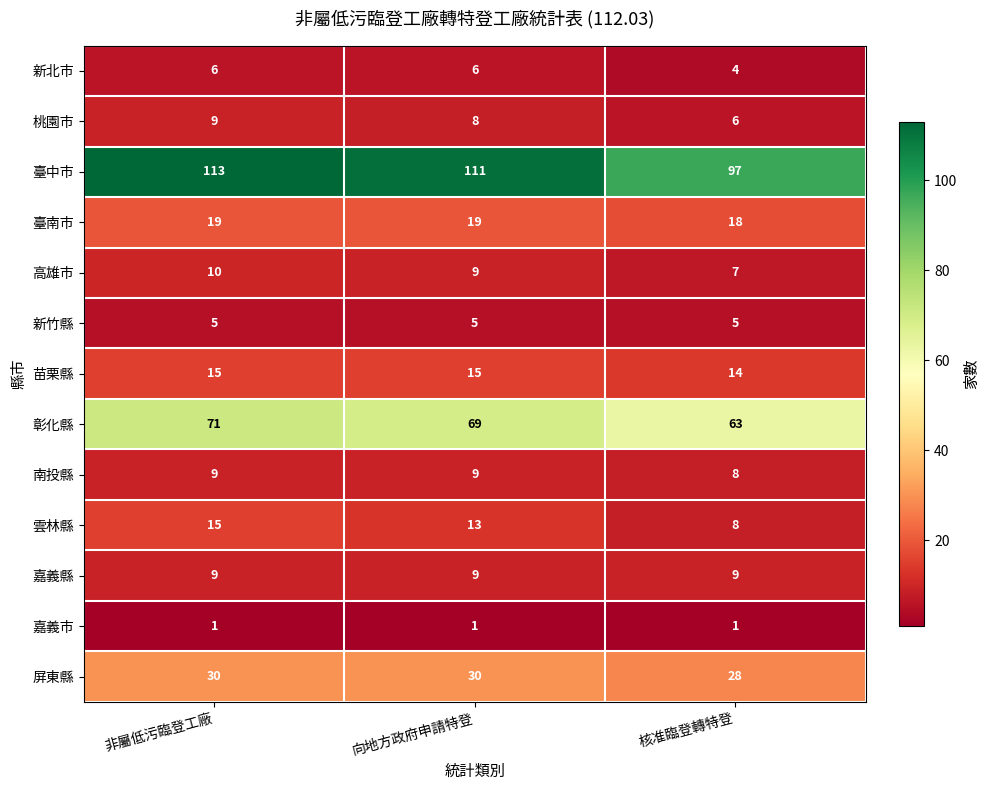

Rank the categories by 臺中市 value from lowest to highest.

核准臨登轉特登, 向地方政府申請特登, 非屬低污臨登工廠